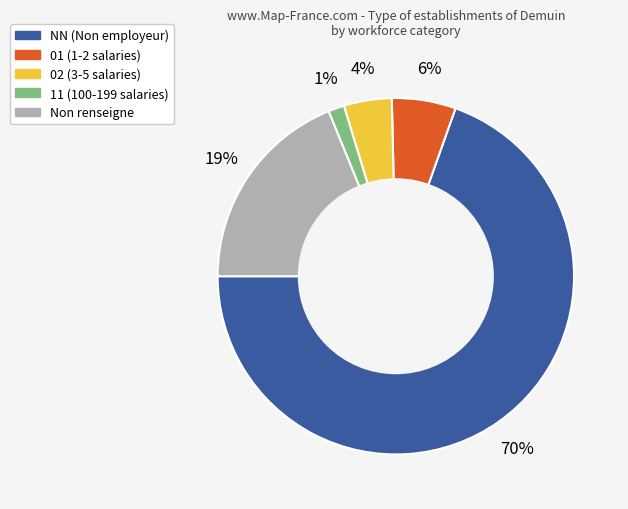

Is there any slice that represents more than half of the pie?

Yes